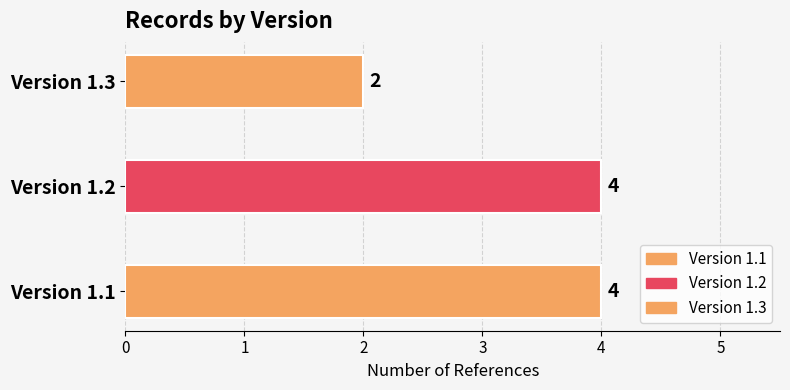

What is the average value?

3